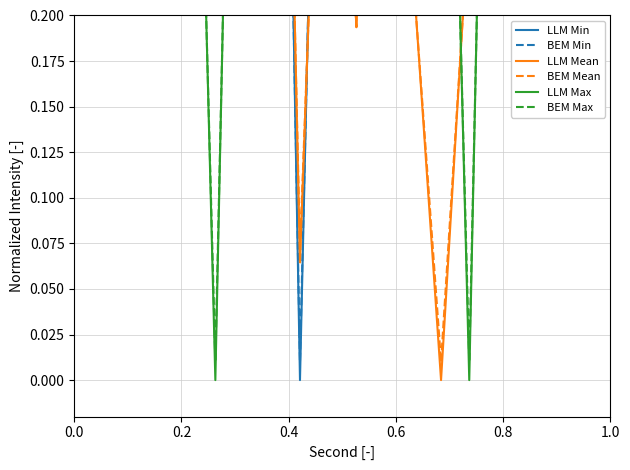

Which series has the widest spread of values?

LLM Min